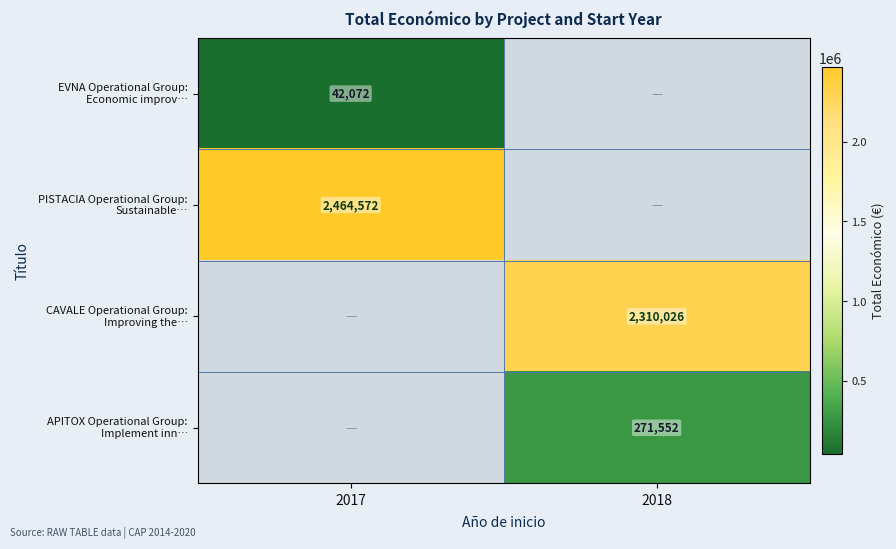

Which label corresponds to the largest value in the chart?

2017